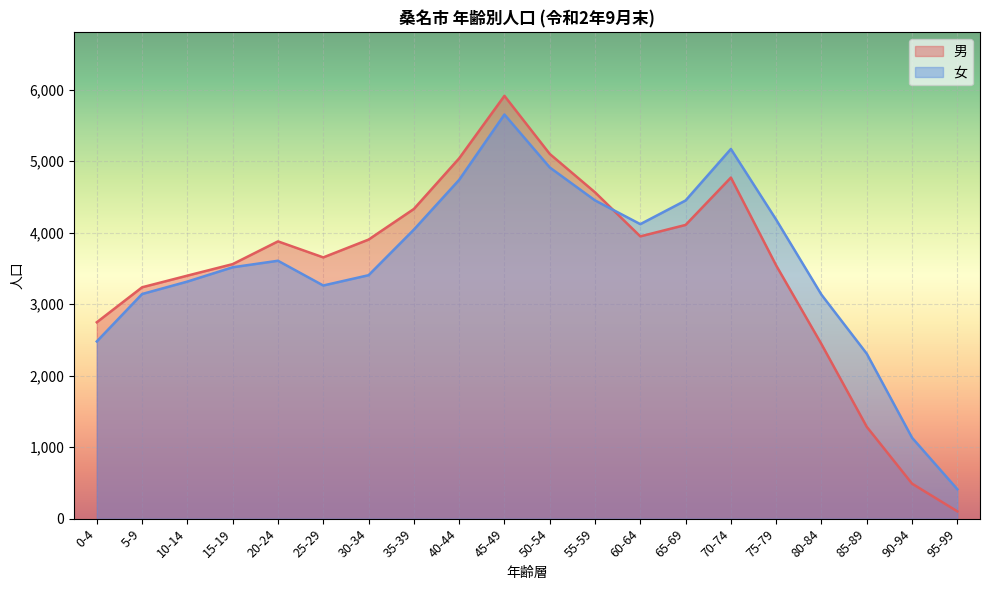

Reading left to right, transcribe all the data shown in this chart.

2746	3235	3398	3559	3877	3653	3902	4330	5038	5912	5100	4563	3947	4107	4769	3540	2440	1284	489	102